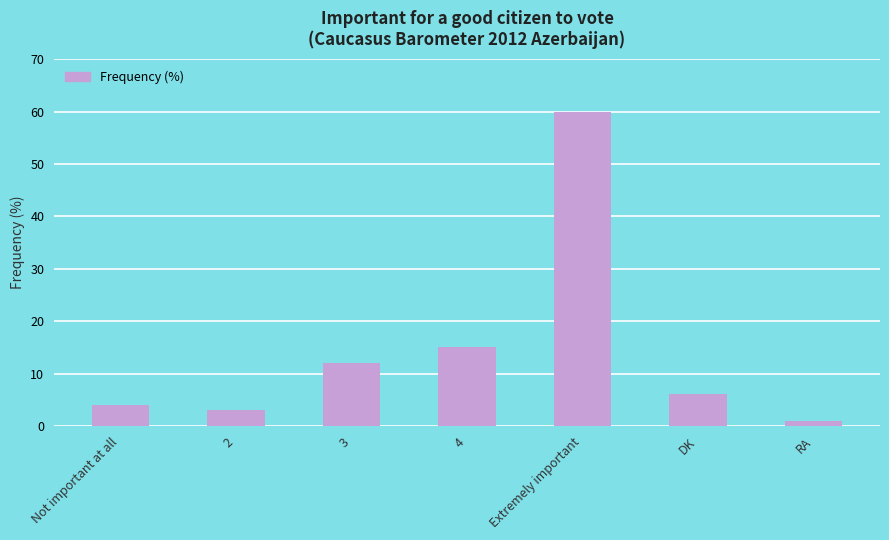

How many bars are there in total?

7